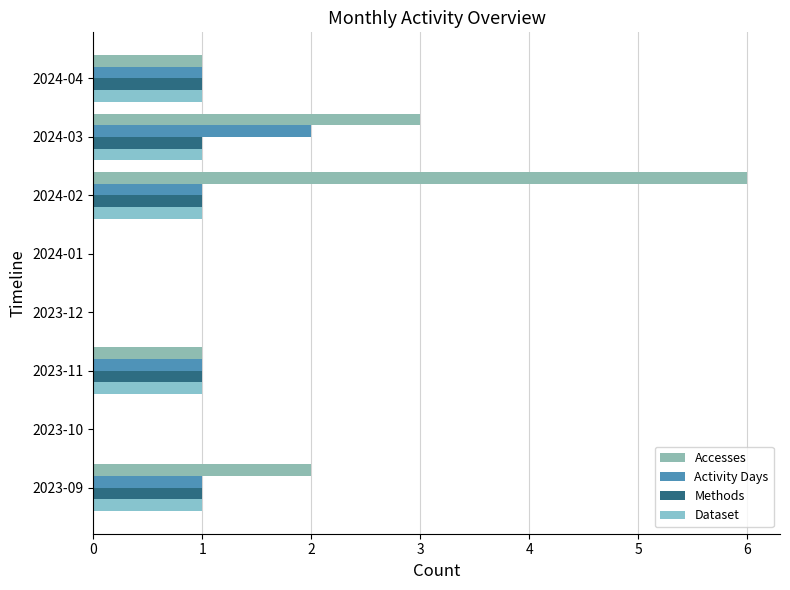

What is the highest value of the Methods series?

1